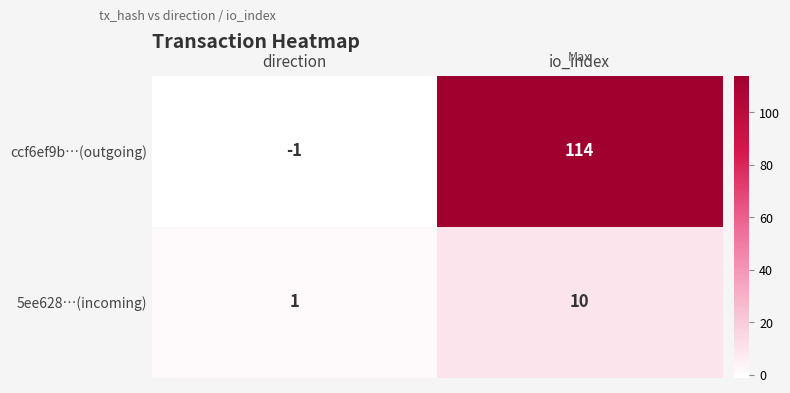

What is the greatest value displayed?

114